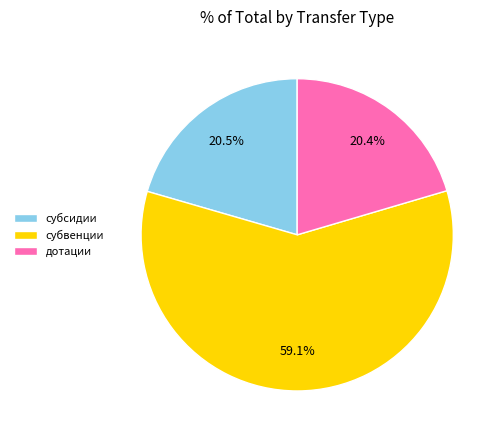

The дотации slice represents 7% of the pie. True or false?

False